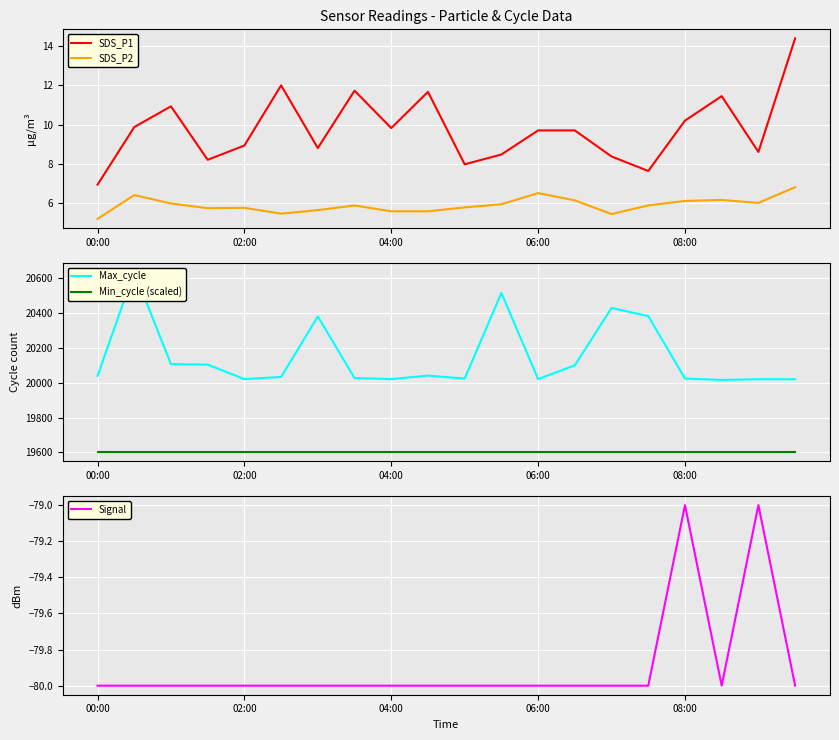

At which label is SDS_P2 closest to 5?

00:00